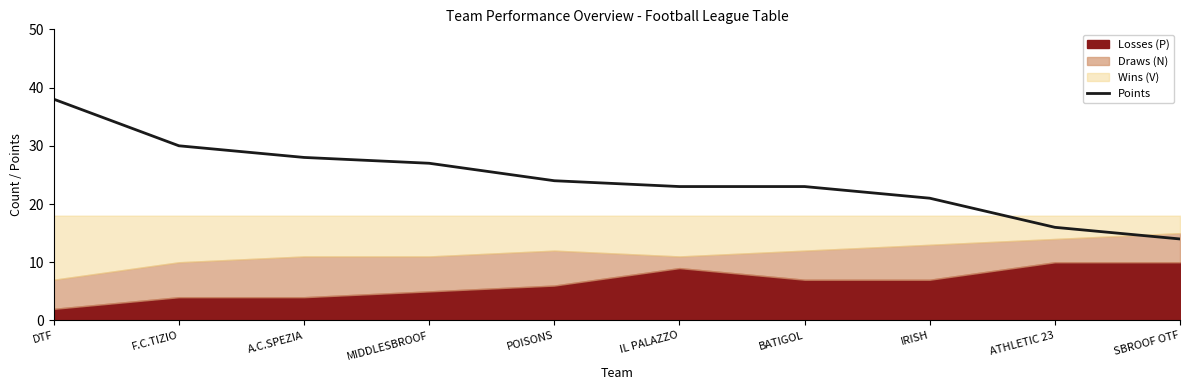

Is it true that Points equals 38 at BATIGOL?

False